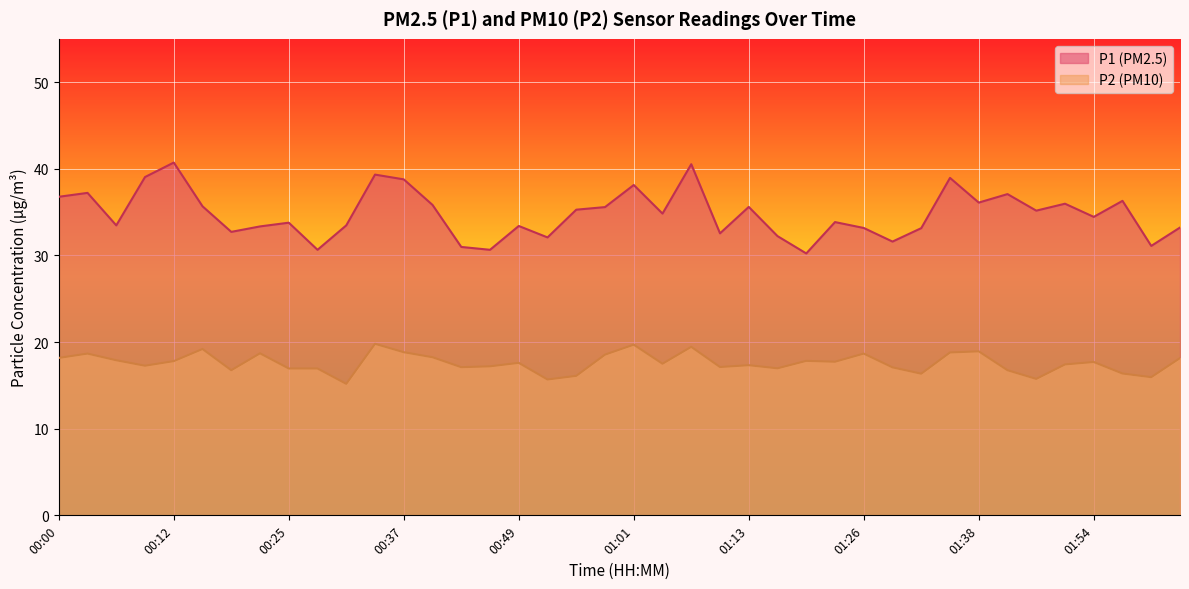

At which label does P1 reach its peak?

00:12